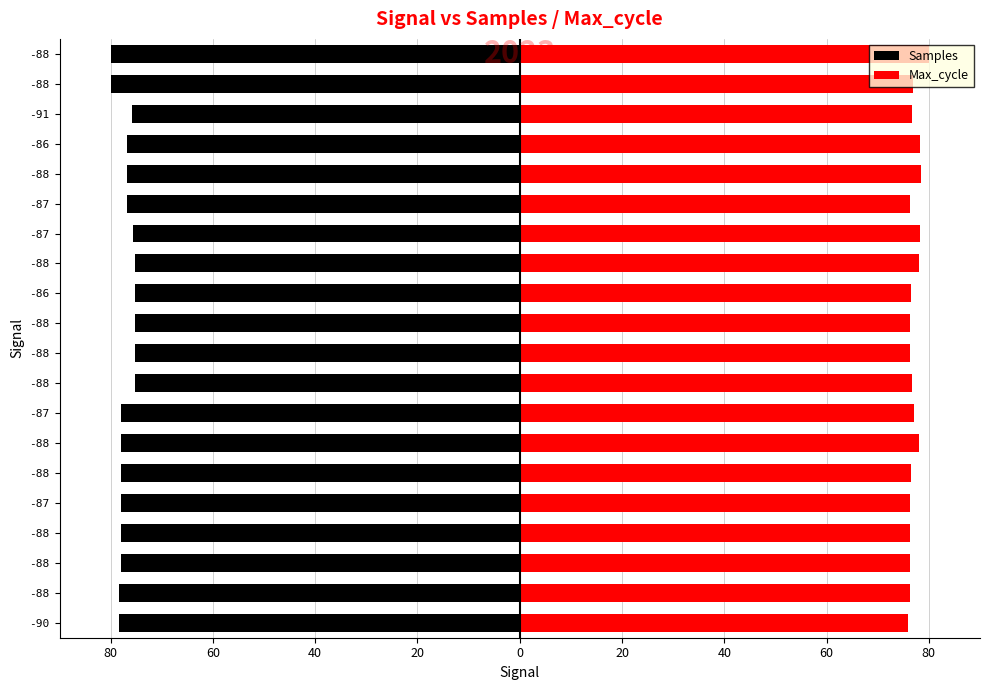

Reading left to right, transcribe all the data shown in this chart.

Samples: -78.4	-78.4	-78.0	-78.0	-78.0	-77.9	-78.0	-77.9	-75.2	-75.2	-75.3	-75.2	-75.2	-75.6	-76.8	-76.8	-76.8	-75.8	-80.0	-80.0
Max_cycle: 76.0	76.3	76.4	76.3	76.3	76.5	78.0	77.0	76.6	76.4	76.3	76.6	78.1	78.2	76.3	78.4	78.3	76.7	76.8	80.0